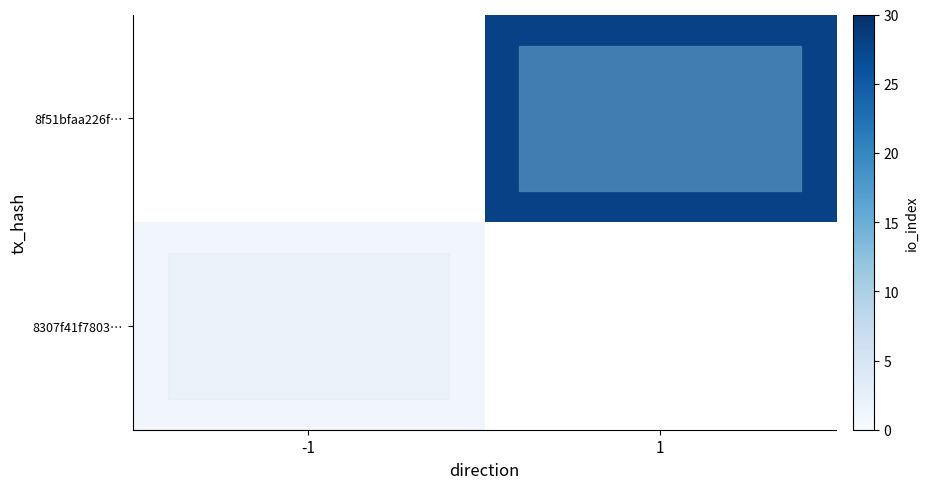

The value of row_1 at -1 is nan. True or false?

False